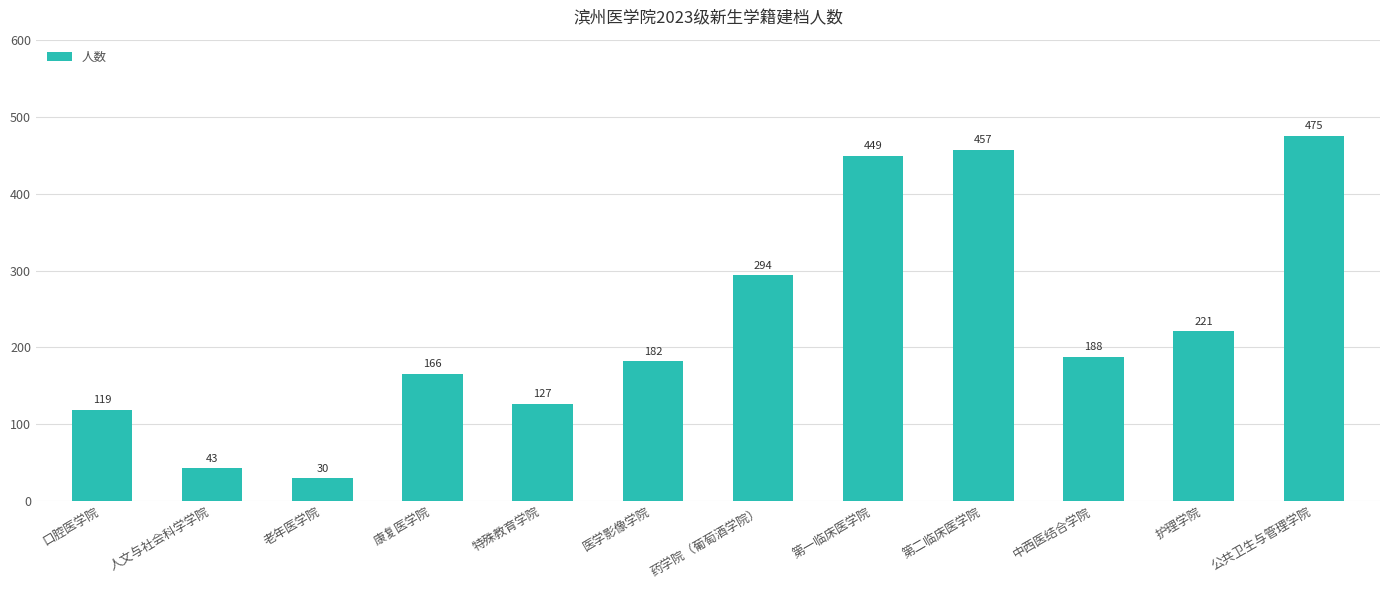

The value at 老年医学院 is 30. True or false?

True